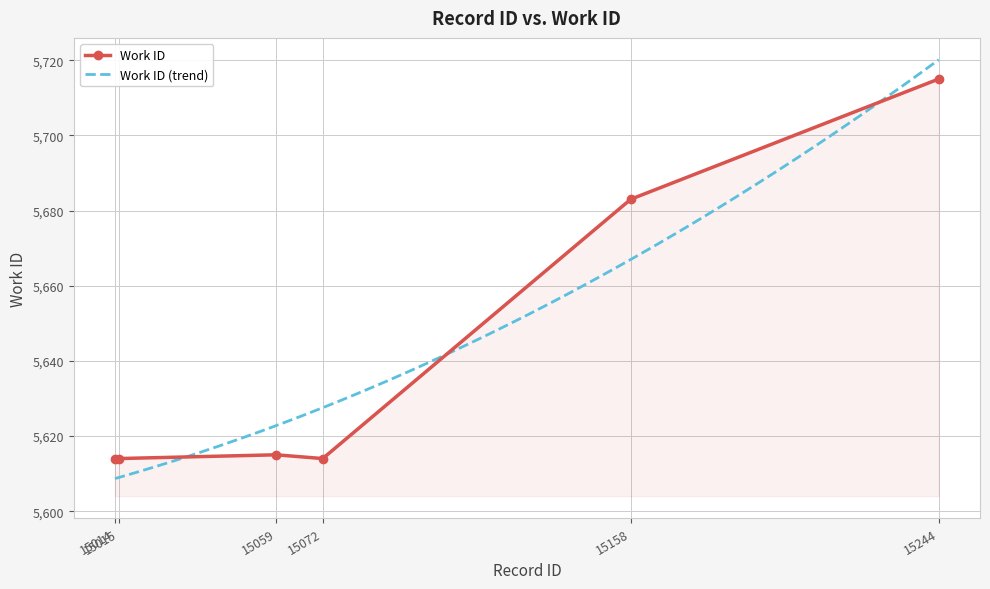

Which has a higher value, 15014 or 15158?

15158